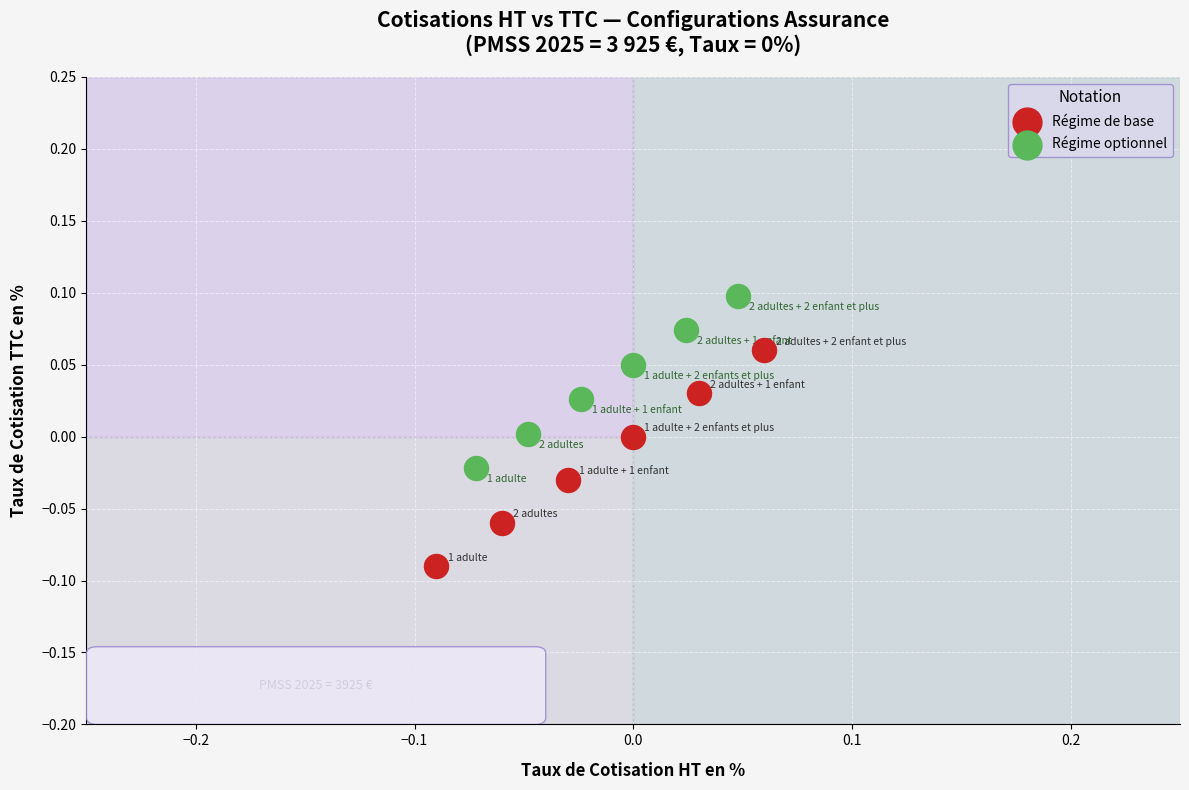

What are all the series names shown in the legend?

Régime de base, Régime optionnel